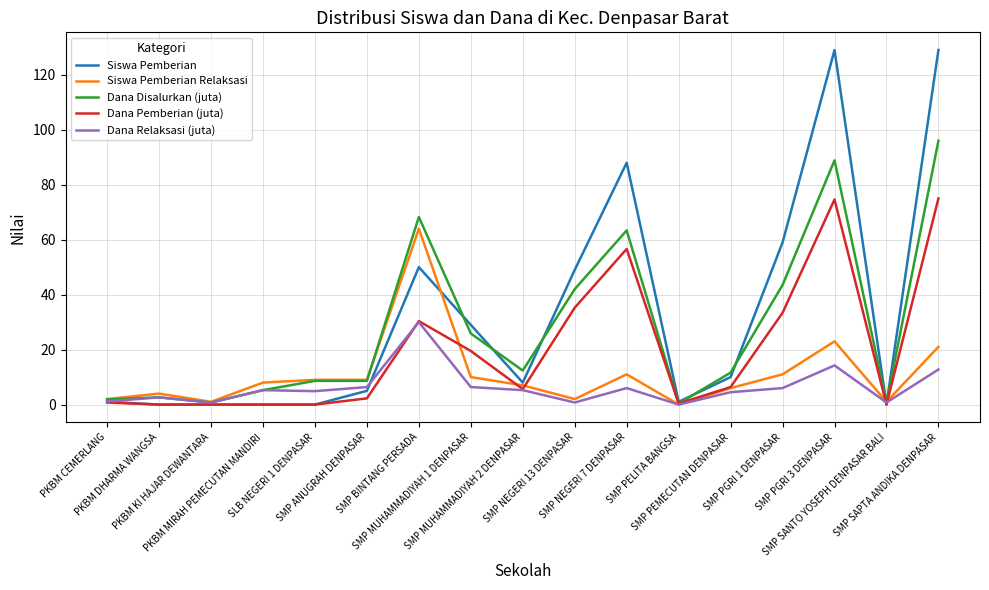

What is the total value across all series at SMP PGRI 3 DENPASAR?

329.8